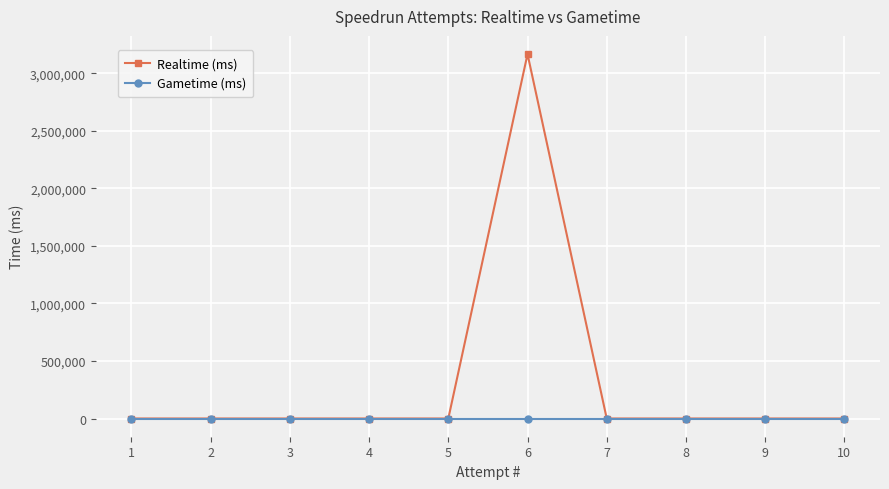

List the series in order of their overall mean, lowest first.

Gametime (ms), Realtime (ms)